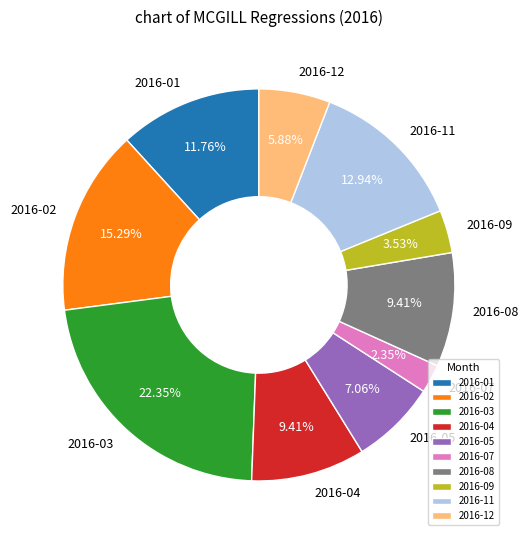

What is the ratio of the value at 2016-12 to the value at 2016-02?

0.4